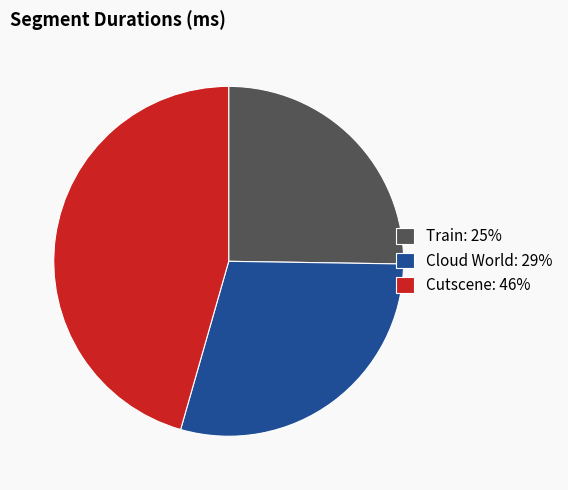

What is the smallest slice in the pie chart?

Train